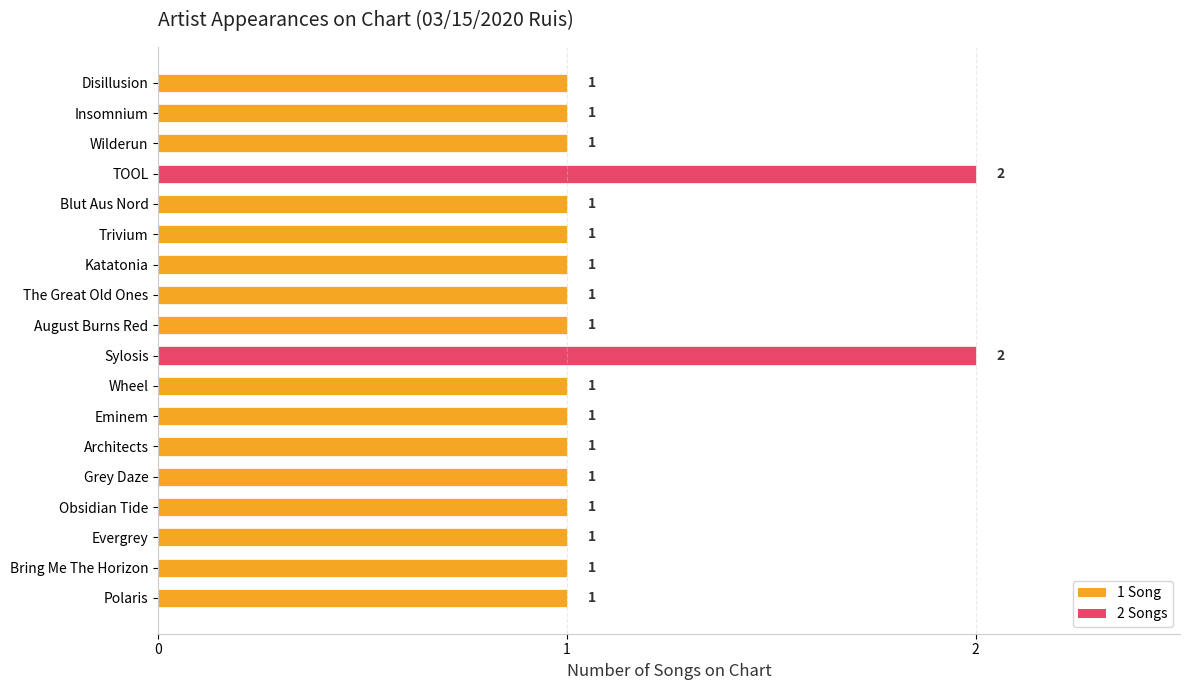

How many series are shown in this chart?

1